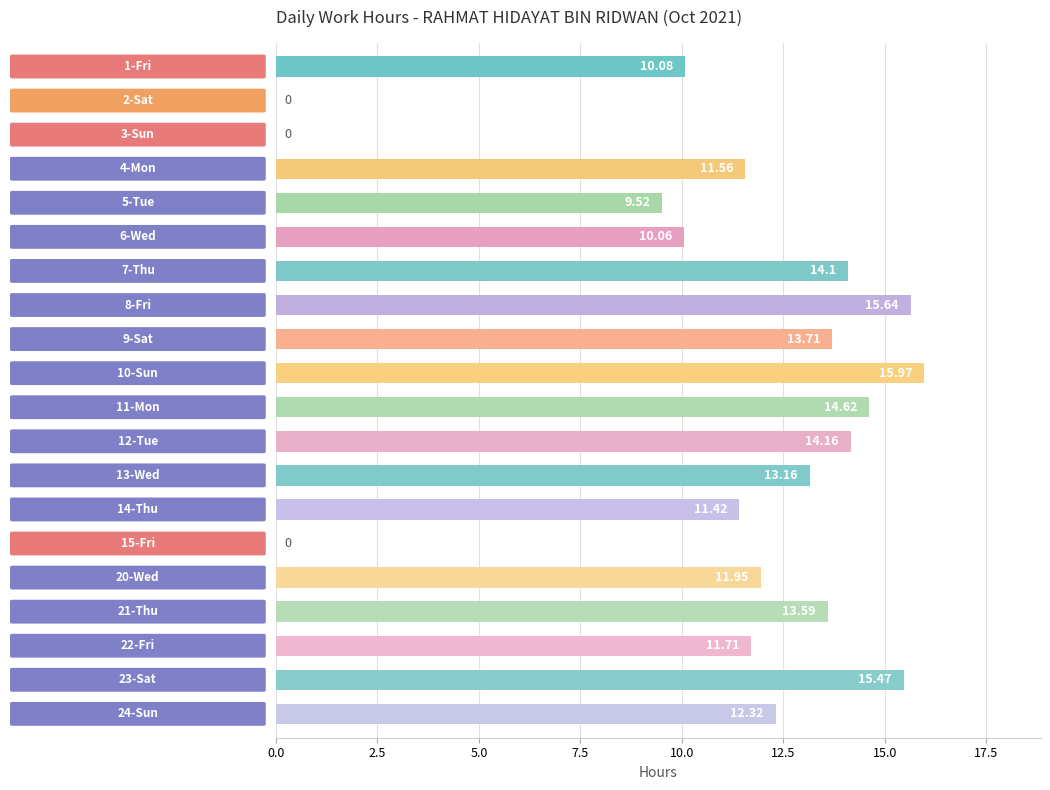

What is the sum of all values?

219.0